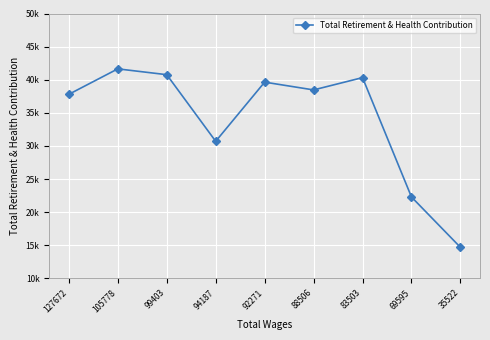

Is this an area chart (filled region under the line)?

No